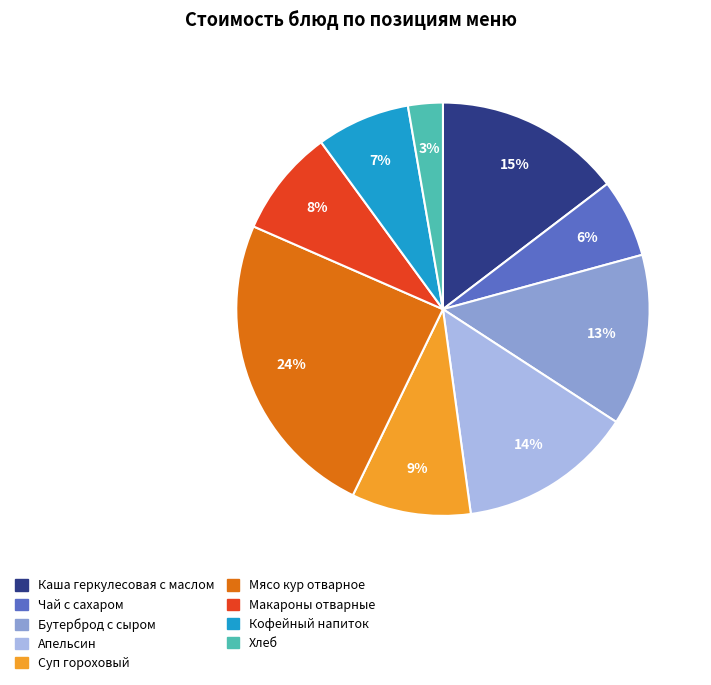

Which category has the smallest portion of the pie?

Хлеб